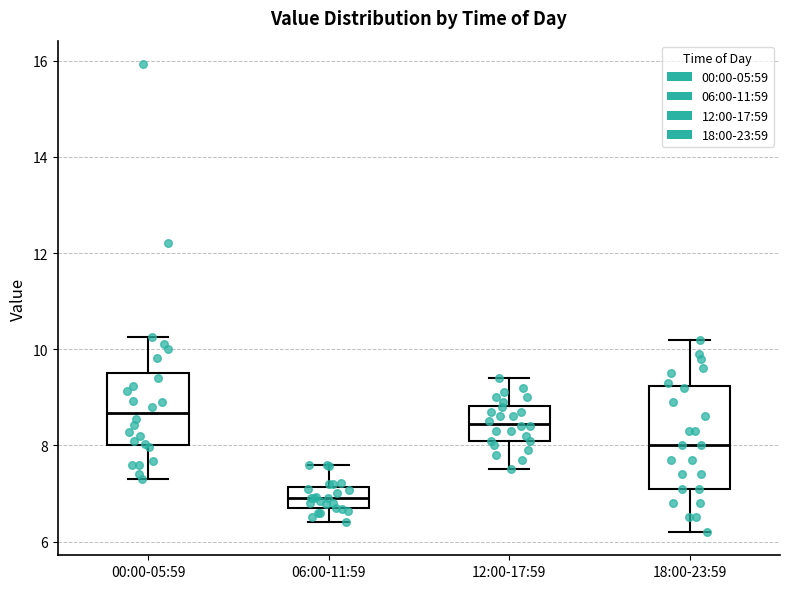

Which box is the tallest, from its lower edge to its upper edge?

18:00-23:59